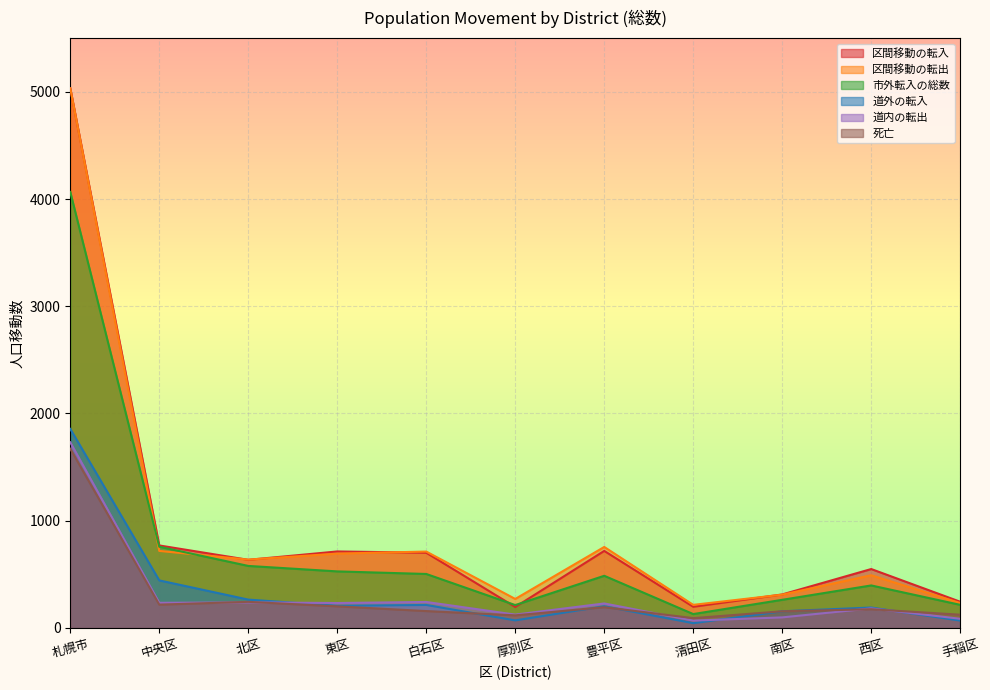

What is the total value across all series at 豊平区?

2582